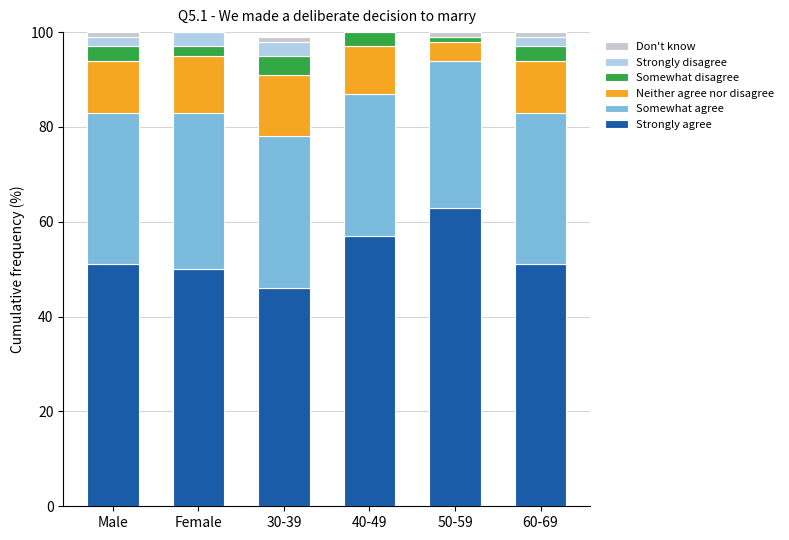

At which label does Strongly agree reach its peak?

50-59